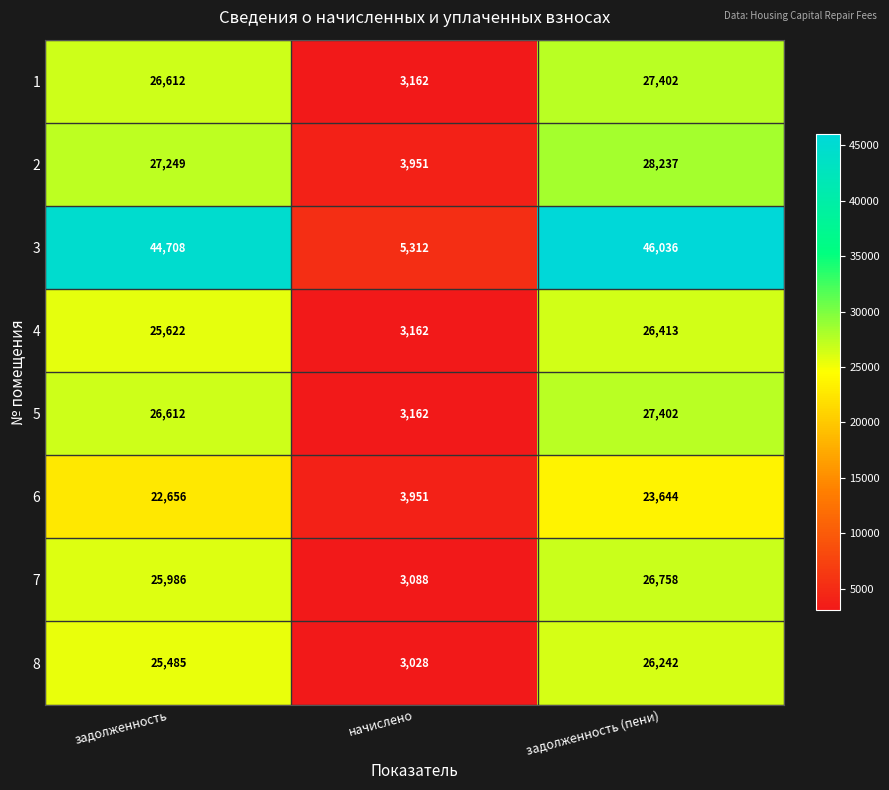

The 7 series shows 25986 at задолженность. True or false?

True